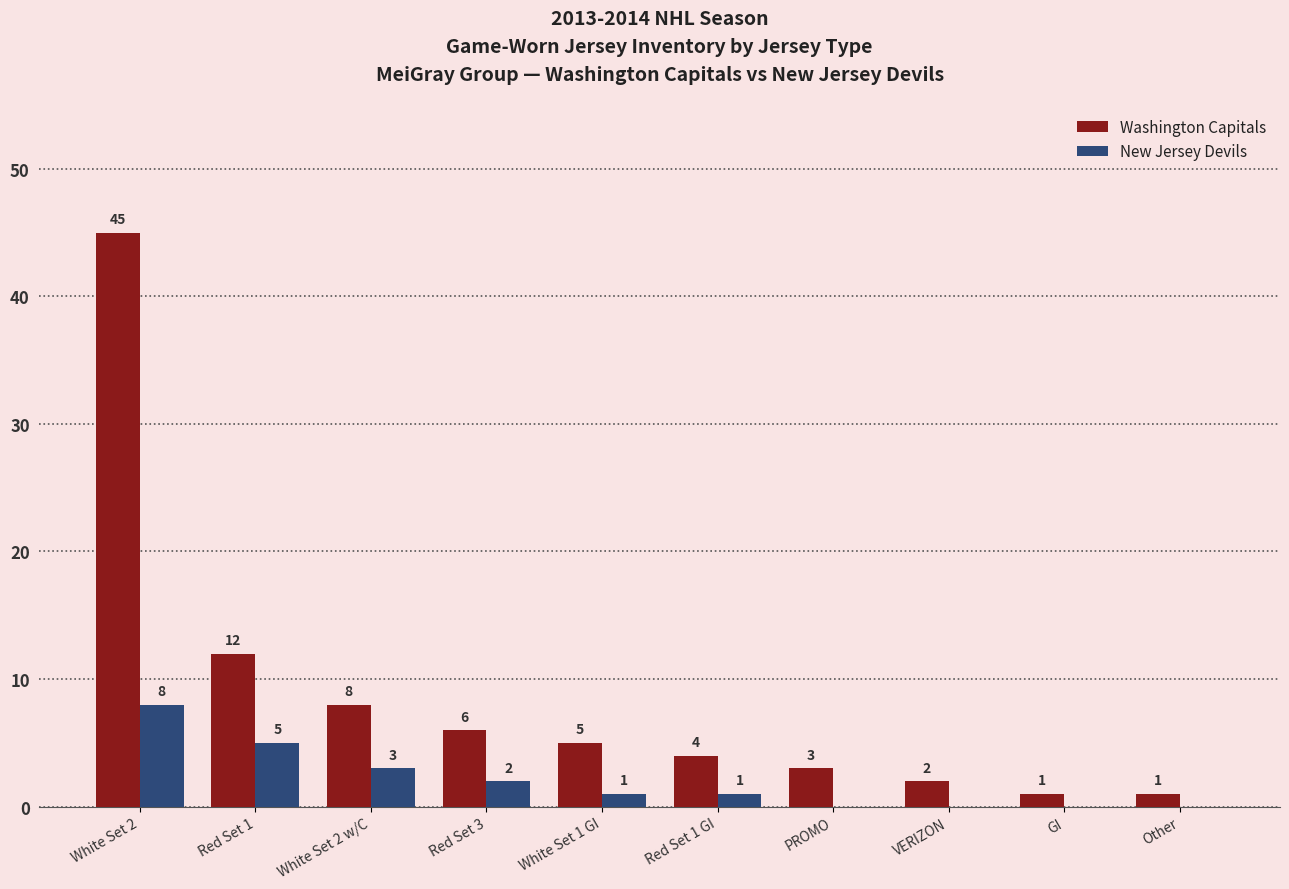

Count the New Jersey Devils values in the range 0 to 3.

8